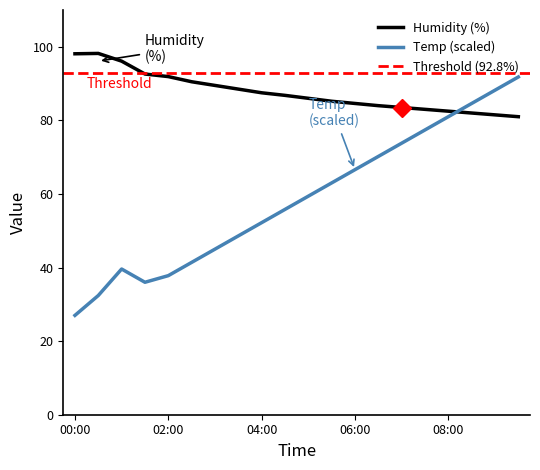

How many categories are shown in the chart?

20